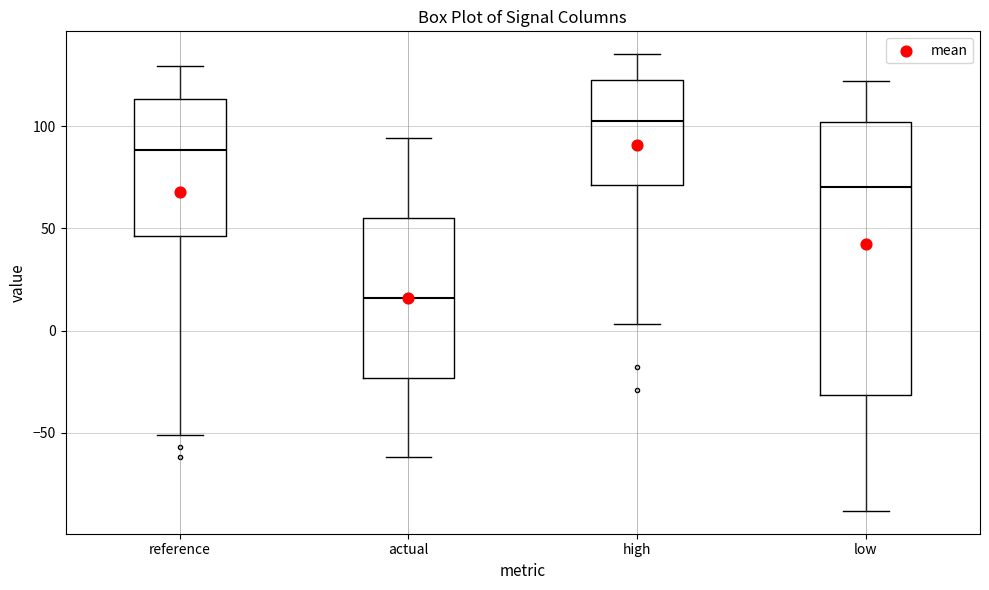

Reading left to right, transcribe this box plot: for each box, give where its median line is, the range the box spans, and where its two whiskers end, as read against the y-axis. The values are not printed on the chart, so give them approximately, as read against the axis.

reference: median 90, box 45 to 115, whiskers -50 to 130
actual: median 15, box -25 to 55, whiskers -60 to 95
high: median 105, box 70 to 125, whiskers 5 to 135
low: median 70, box -30 to 100, whiskers -90 to 120